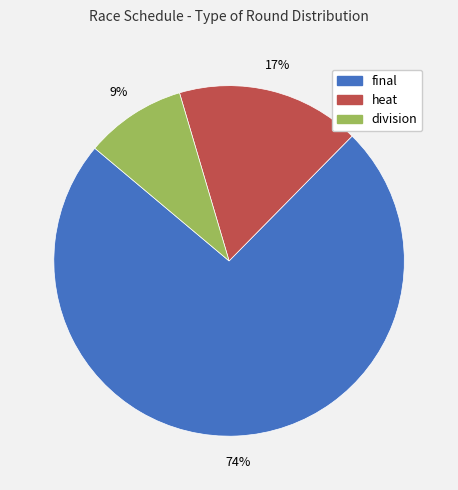

Is it true that heat is 9% of the pie?

False